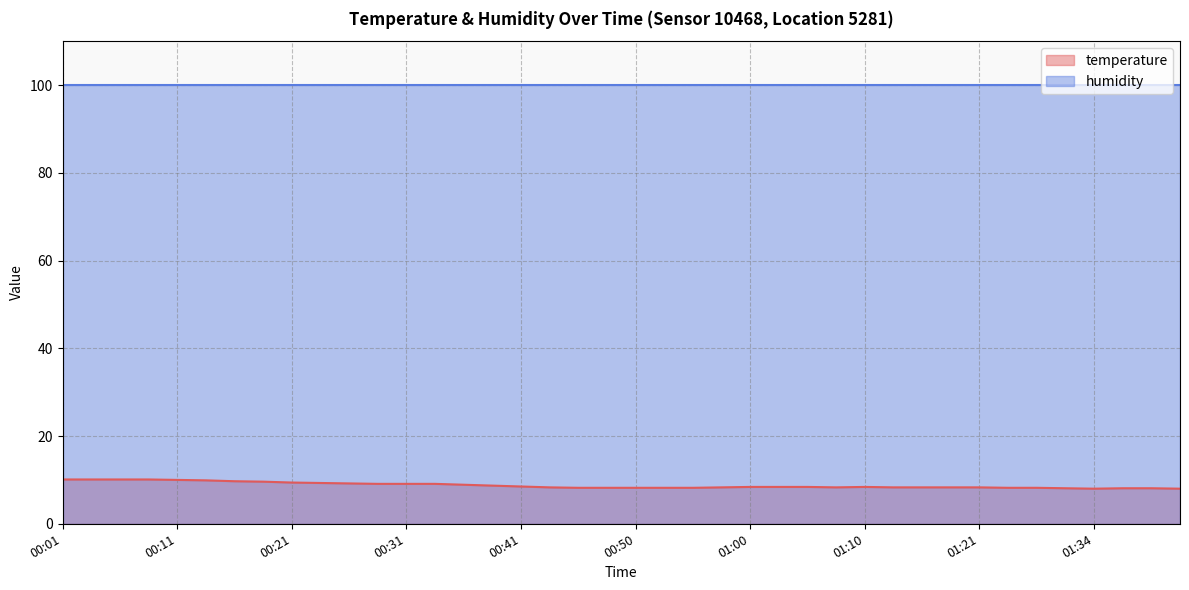

What is the smallest value displayed?

8.0